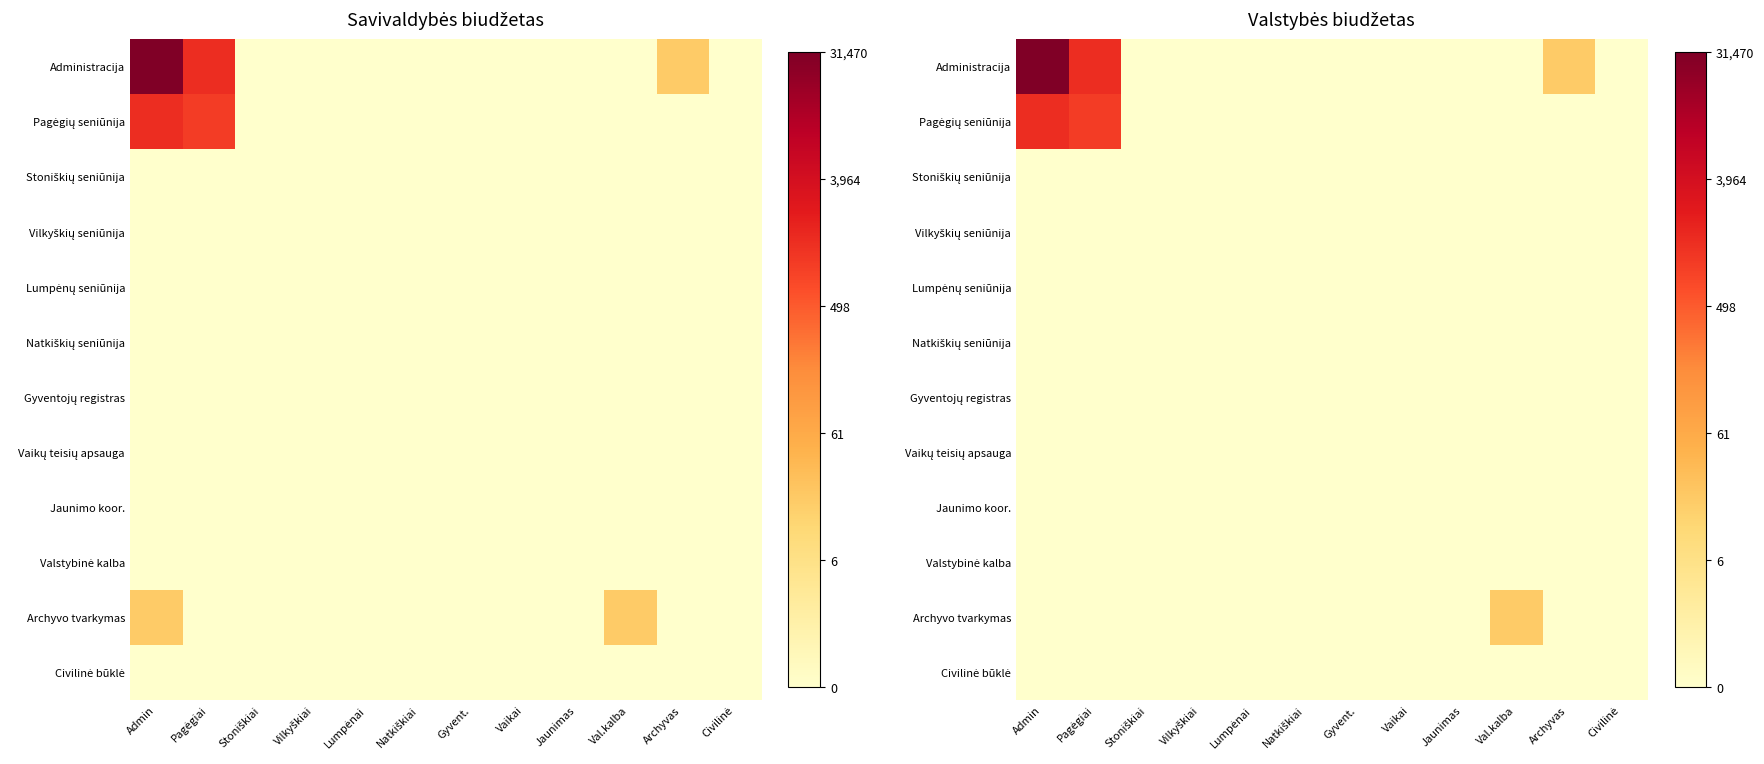

At how many categories does at least one series exceed 1?

4